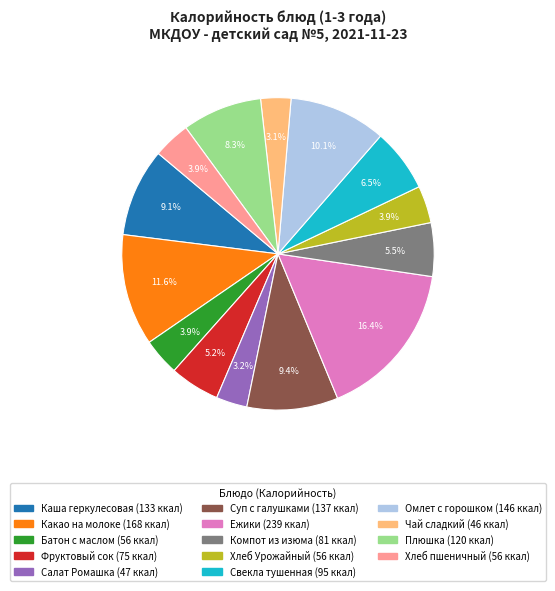

How many segments does this pie chart have?

14